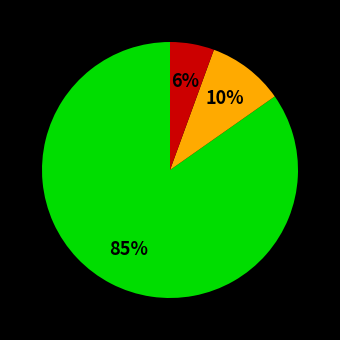

To the nearest percent, what is the average slice percentage?

33%